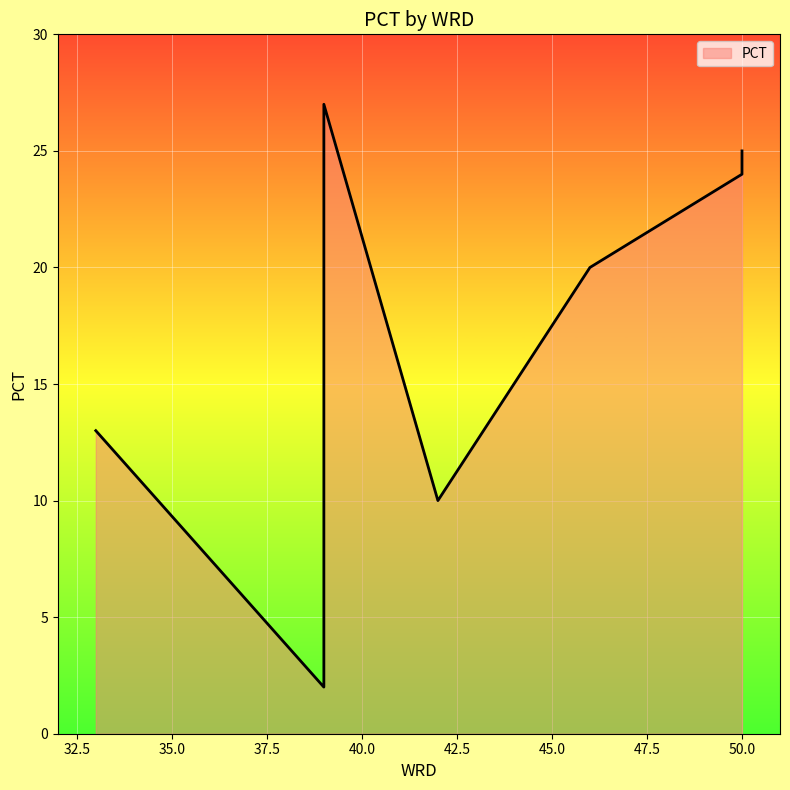

At which category does the chart reach its peak across all series?

39